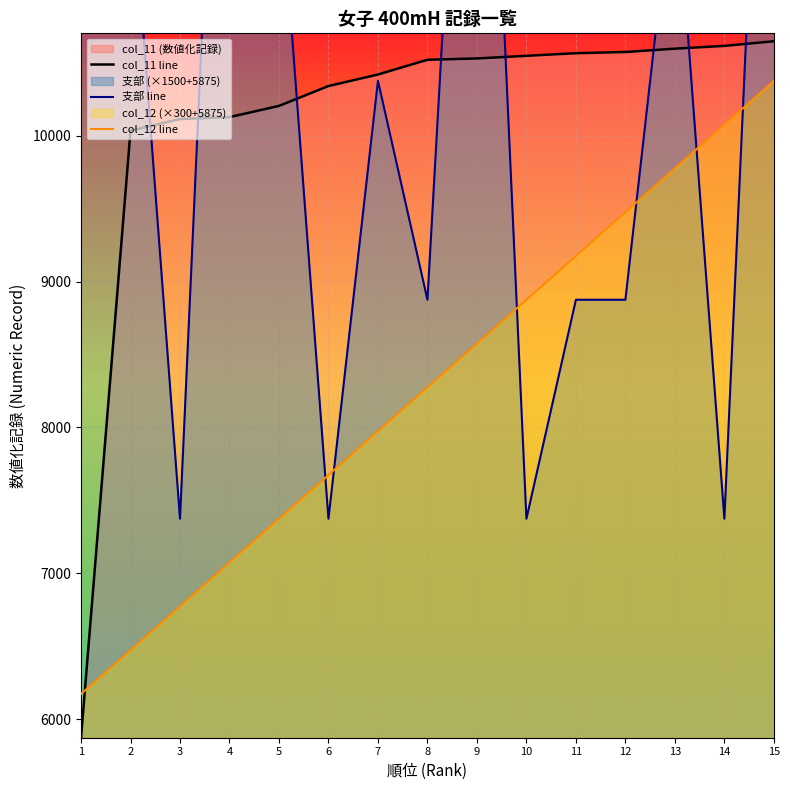

What is the sum of all col_12 line values?

124125